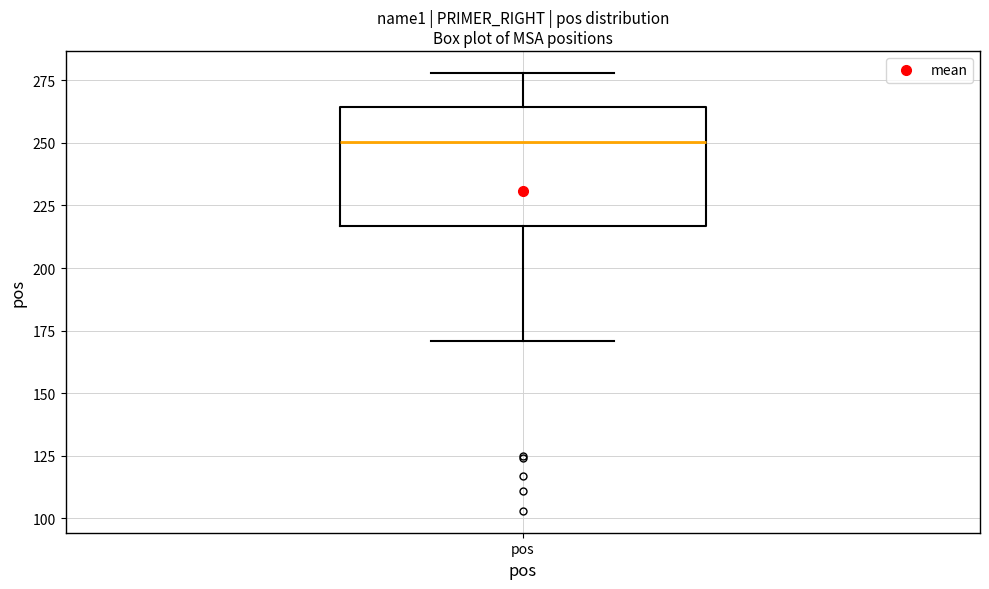

Where does the lower whisker of the box for pos end on the y-axis? The values are not printed on the chart, so give them approximately, as read against the axis.

170